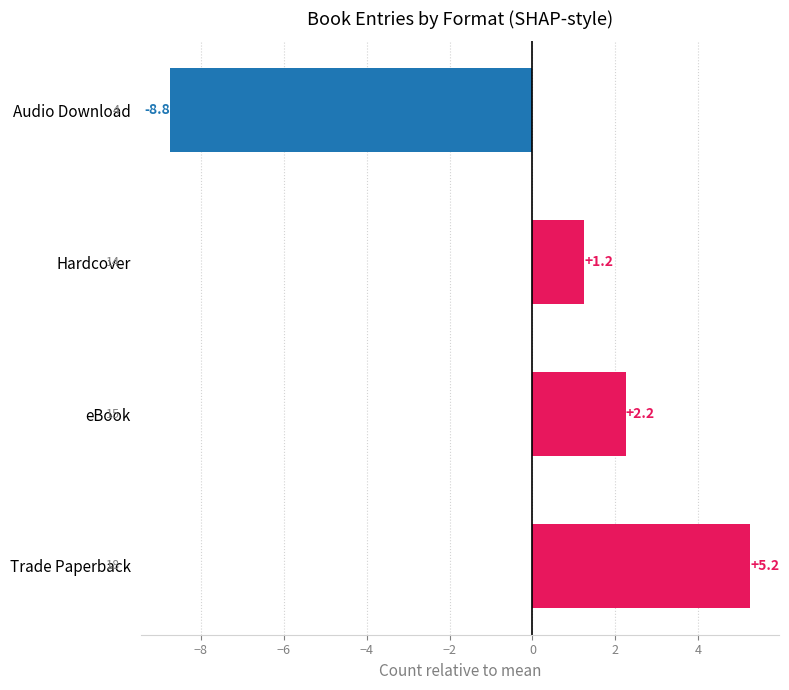

How many series are shown in this chart?

1